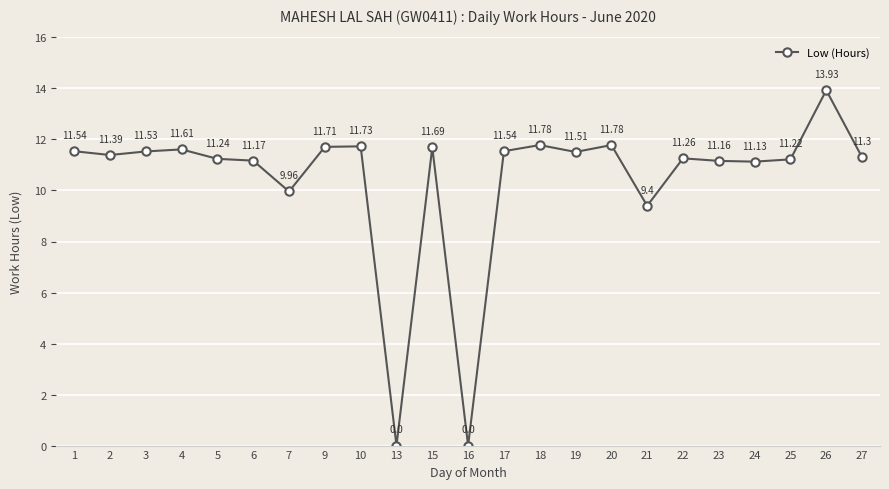

The value at 26 is 5.7. True or false?

False